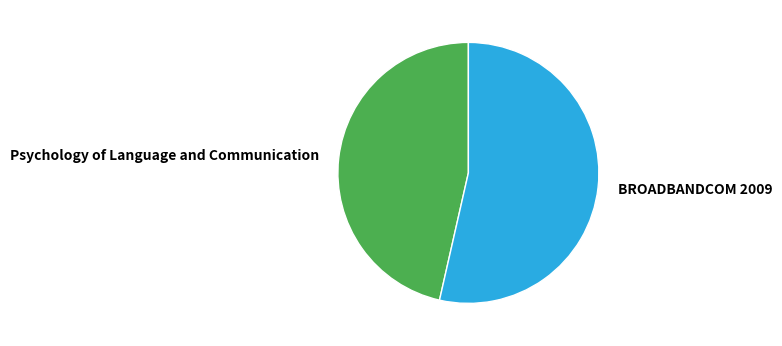

Is there a majority slice in this chart?

Yes